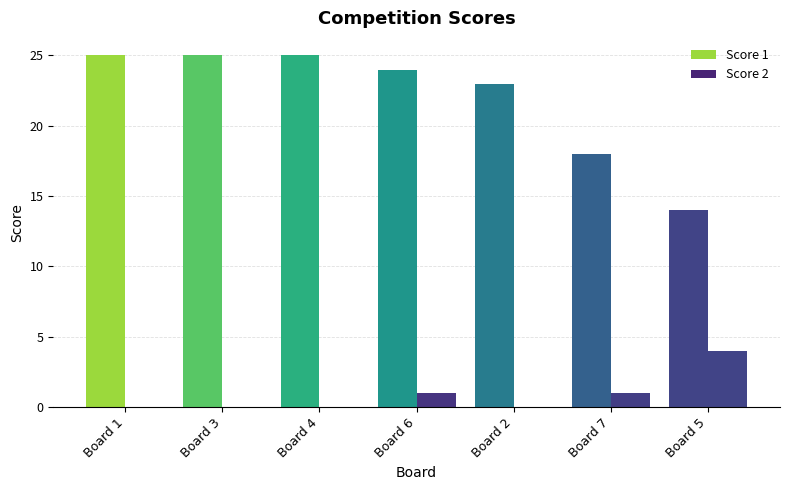

At how many categories does at least one series exceed 15?

6